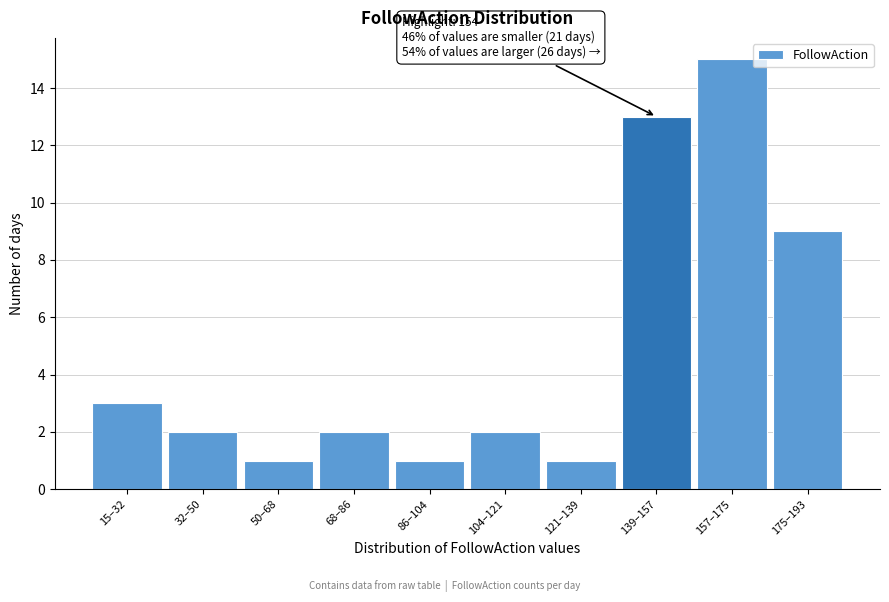

Reading left to right, what are all the values shown in this chart?

3	2	1	2	1	2	1	13	15	9